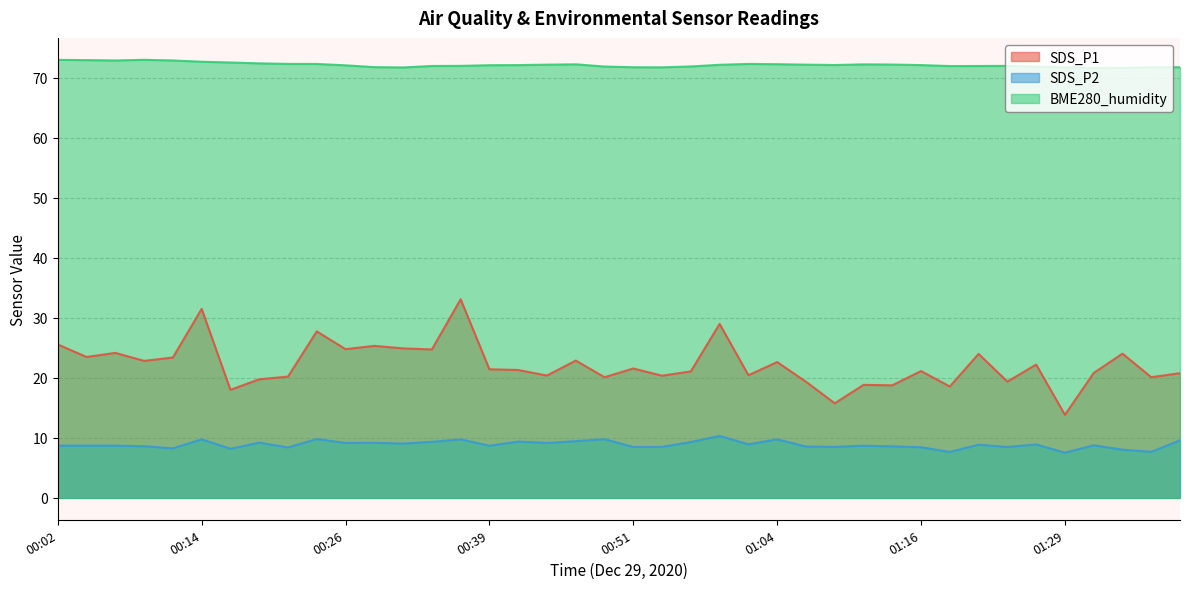

What is the label of the 24th point from the left?

00:59